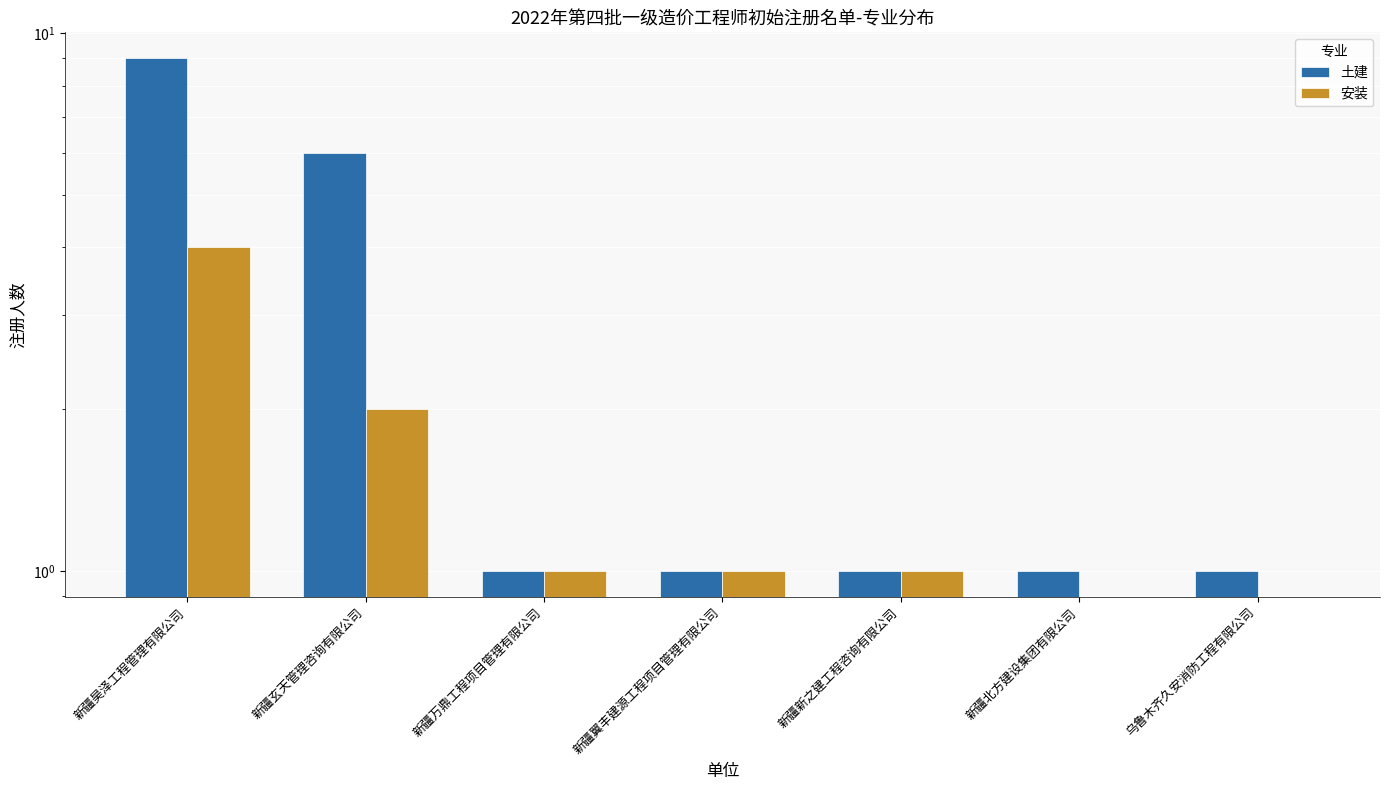

Is the value of 安装 at 新疆翼丰建源工程项目管理有限公司 greater than the value of 土建 at 新疆新之建工程咨询有限公司?

No